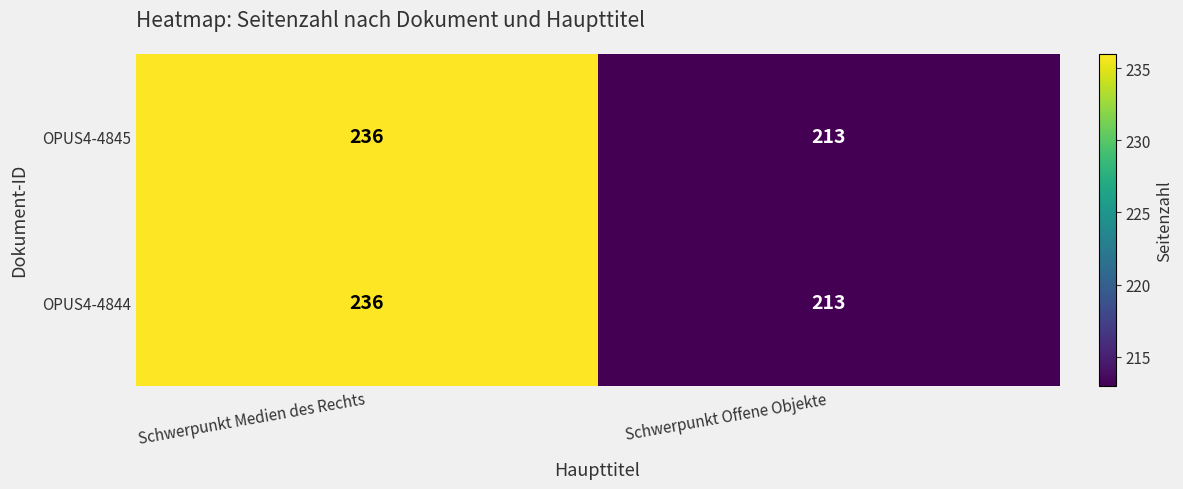

The value of OPUS4-4844 at Schwerpunkt Medien des Rechts is 415. True or false?

False